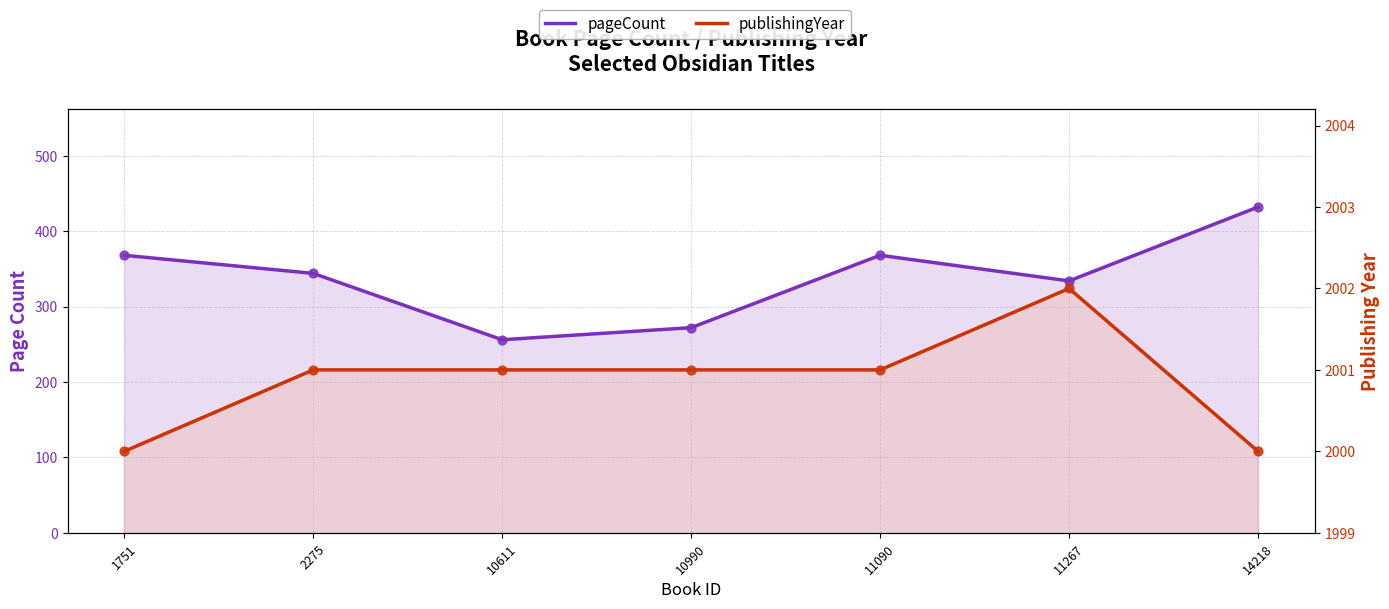

What is the total value across all series at 2275?

2345